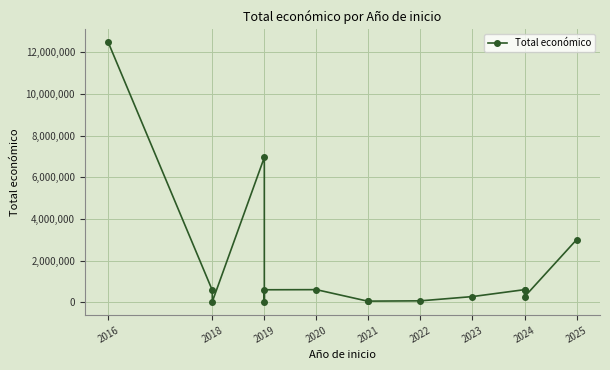

The chart shows a value of 560529 at 2024. True or false?

True